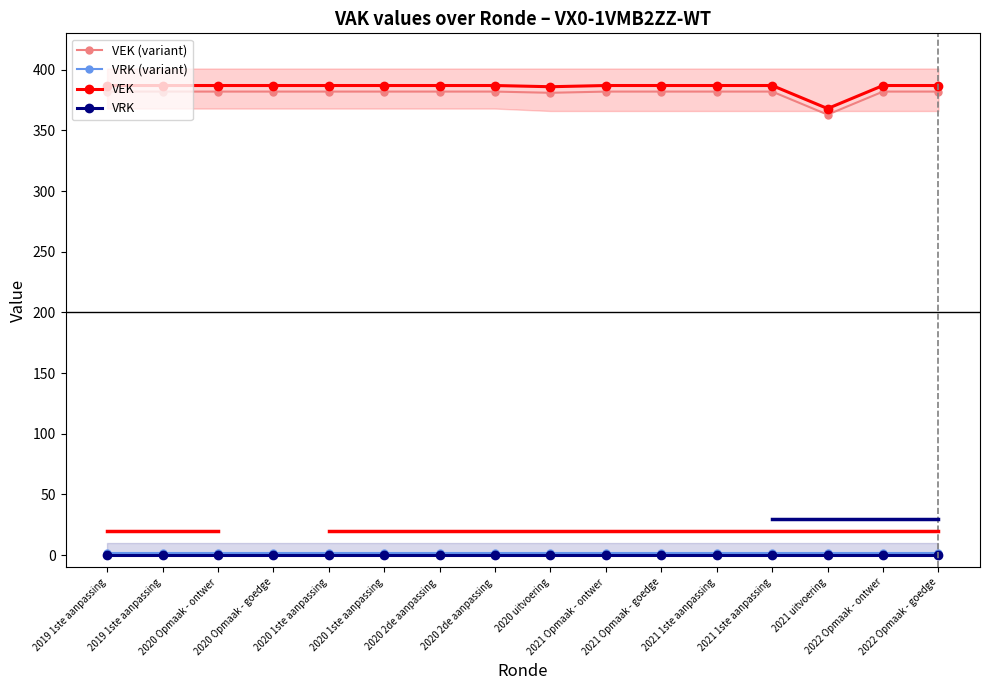

True or false: VEK (variant) and VRK intersect in this chart.

False